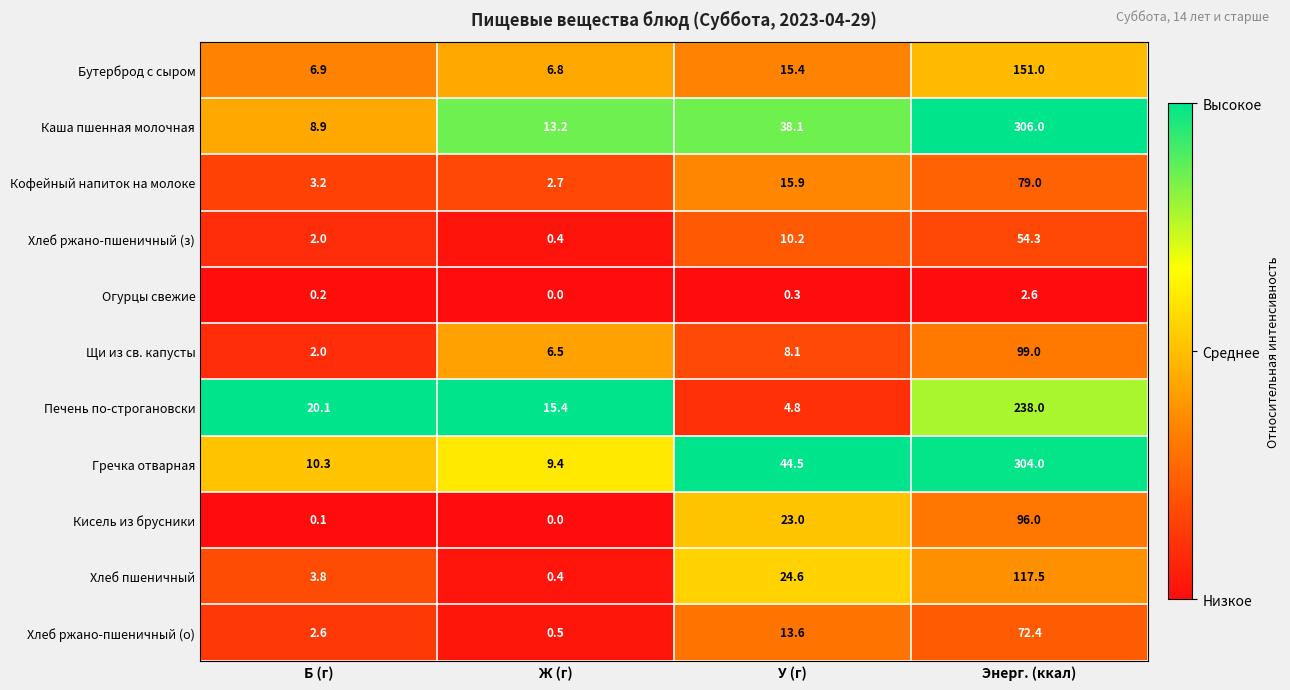

At which label does Хлеб ржано-пшеничный (о) first exceed 13?

У (г)